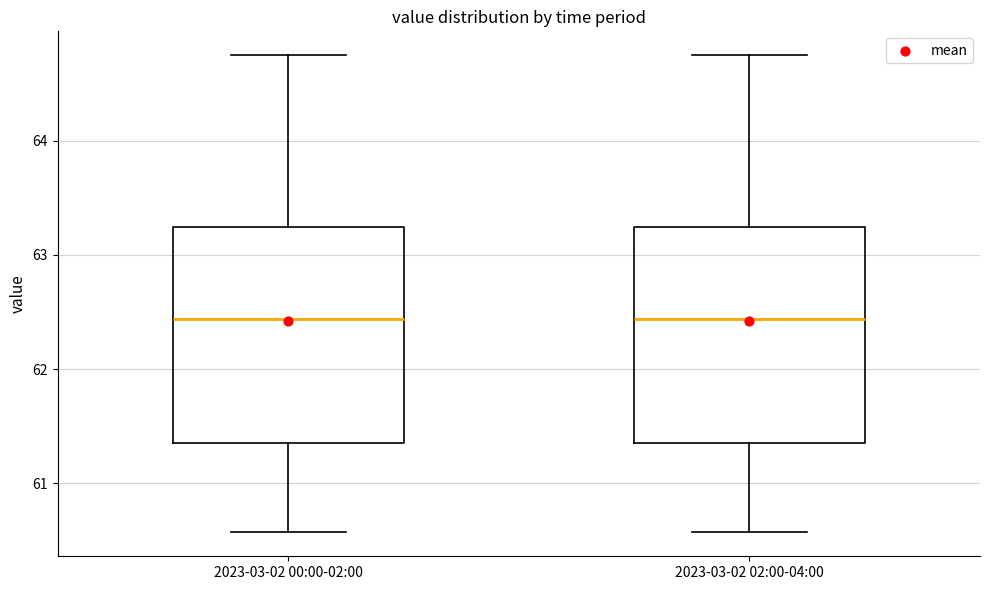

Reading left to right, read every box against the y-axis: the position of its median line, the range the box covers, and the ends of its whiskers. The values are not printed on the chart, so give them approximately, as read against the axis.

2023-03-02 00:00-02:00: median 62.4, box 61.4 to 63.2, whiskers 60.6 to 64.8
2023-03-02 02:00-04:00: median 62.4, box 61.4 to 63.2, whiskers 60.6 to 64.8